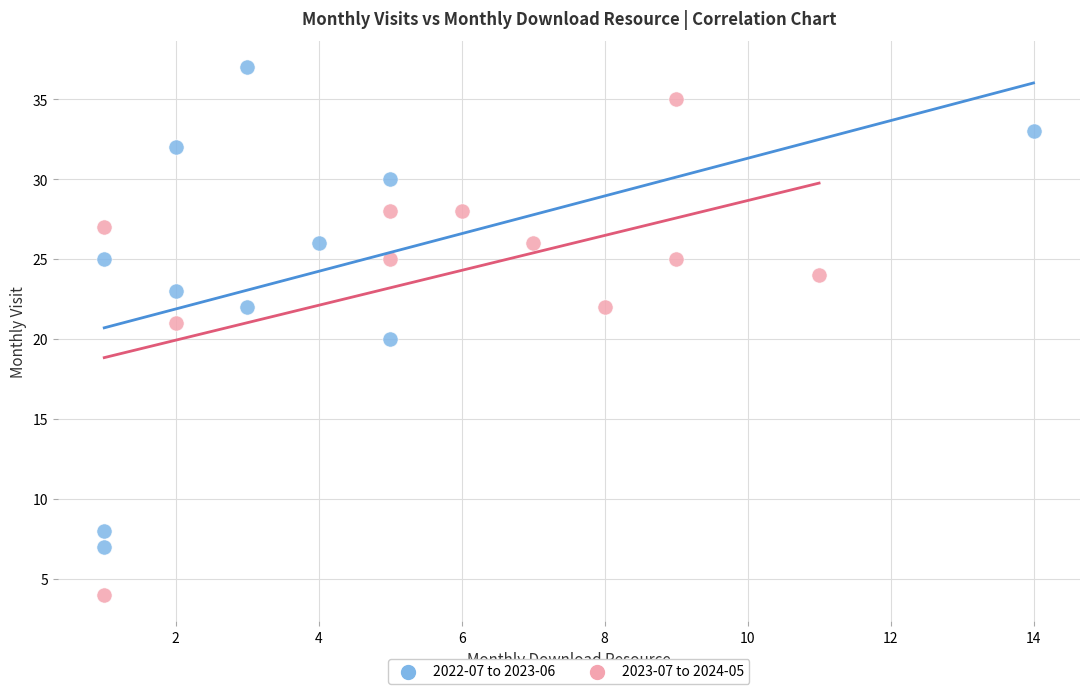

What are all the series names shown in the legend?

2022-07 to 2023-06, 2023-07 to 2024-05